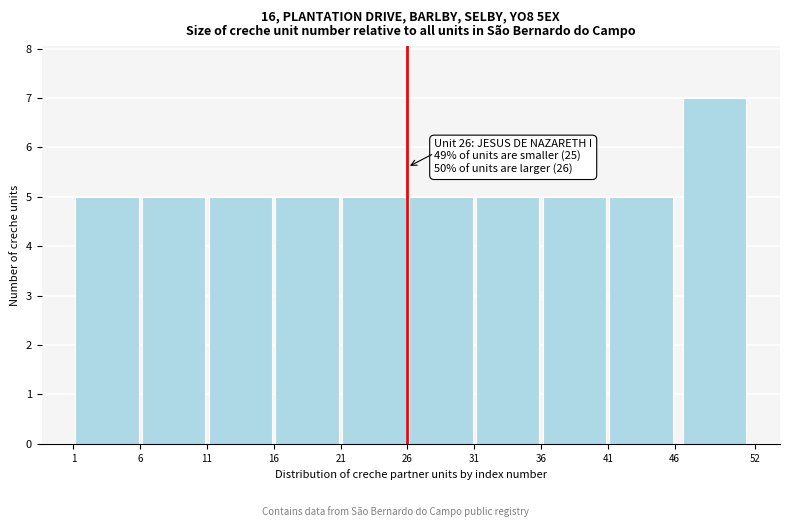

Which range on the x-axis has the tallest bar?

46 to 52